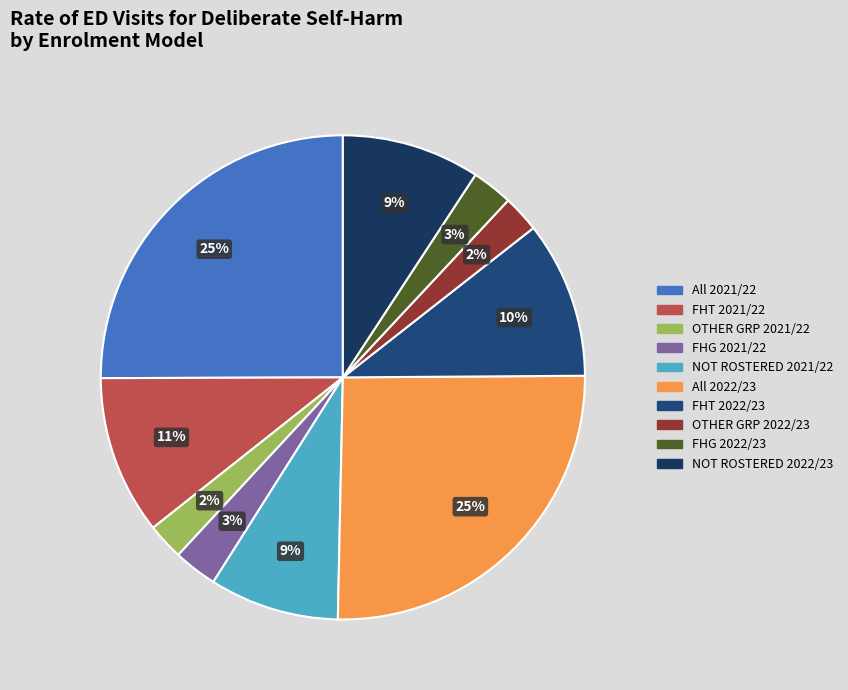

How many segments does this pie chart have?

10